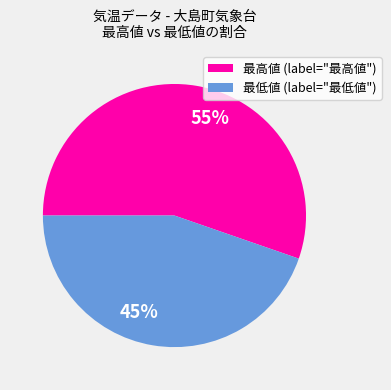

Which slice is the largest?

最高値